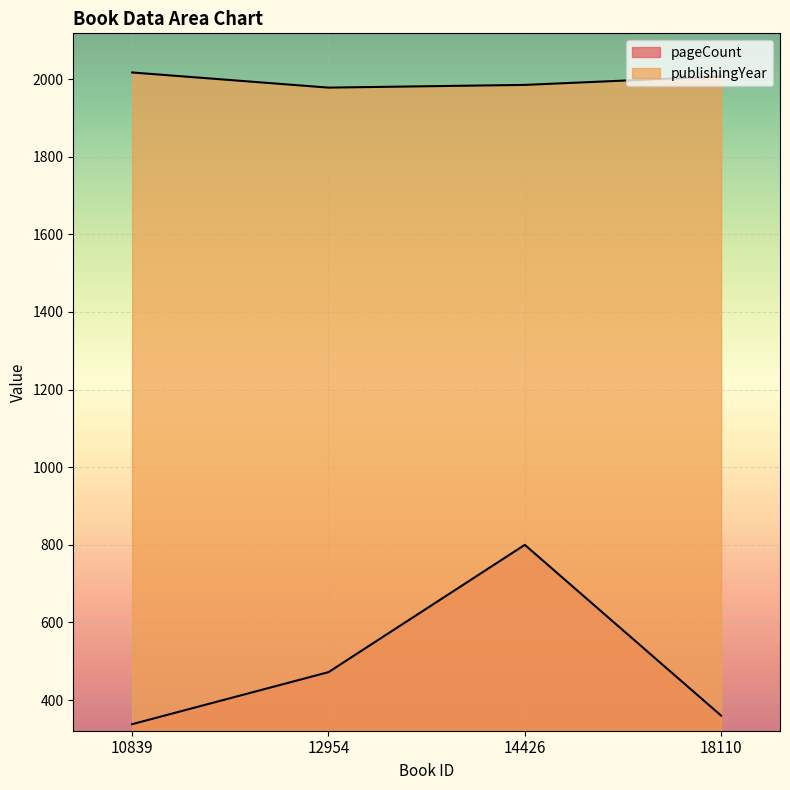

Which series has the largest total across all categories?

publishingYear